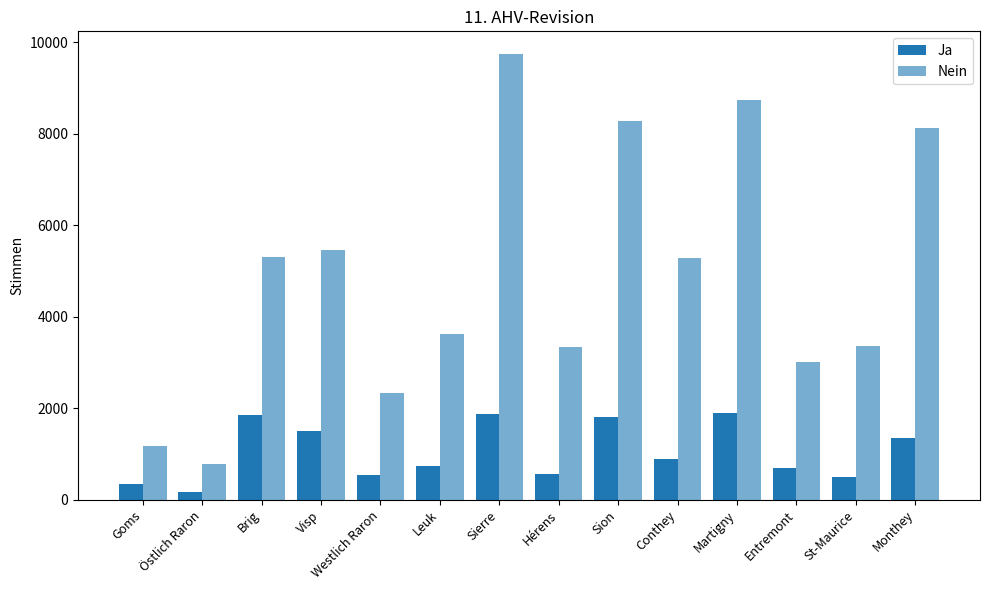

At how many categories does at least one series exceed 7145?

4